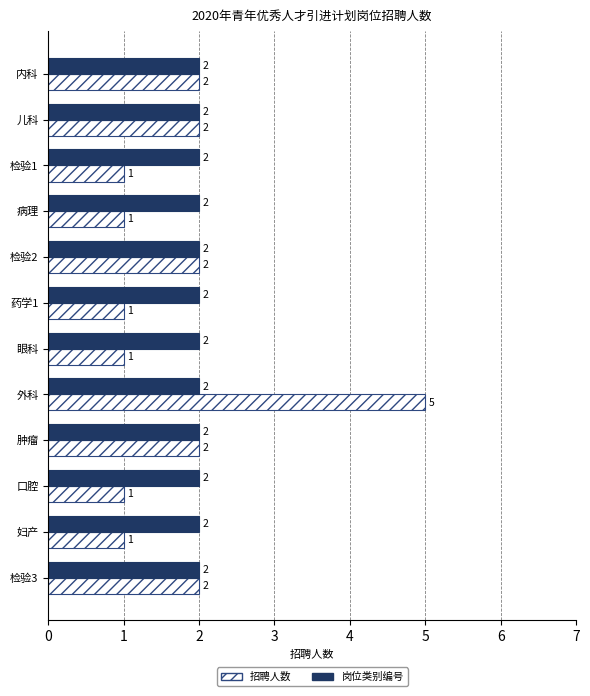

At which label does 招聘人数 reach its peak?

外科